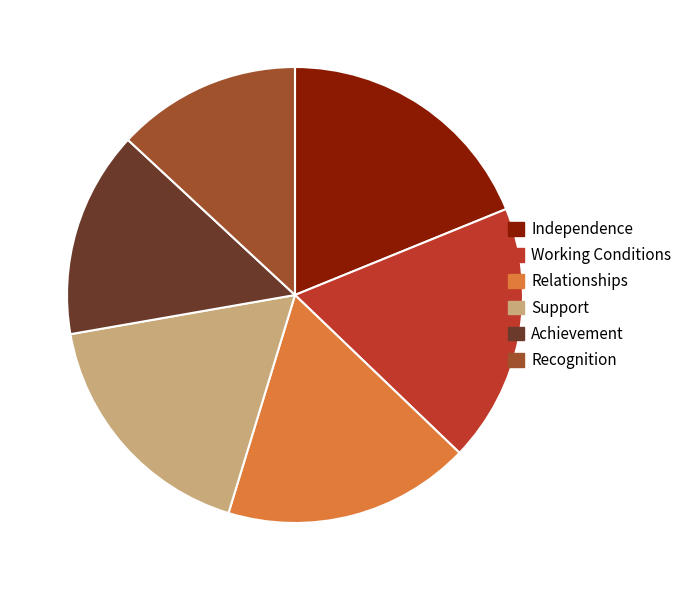

Is the sum of Support and Achievement greater than half?

No